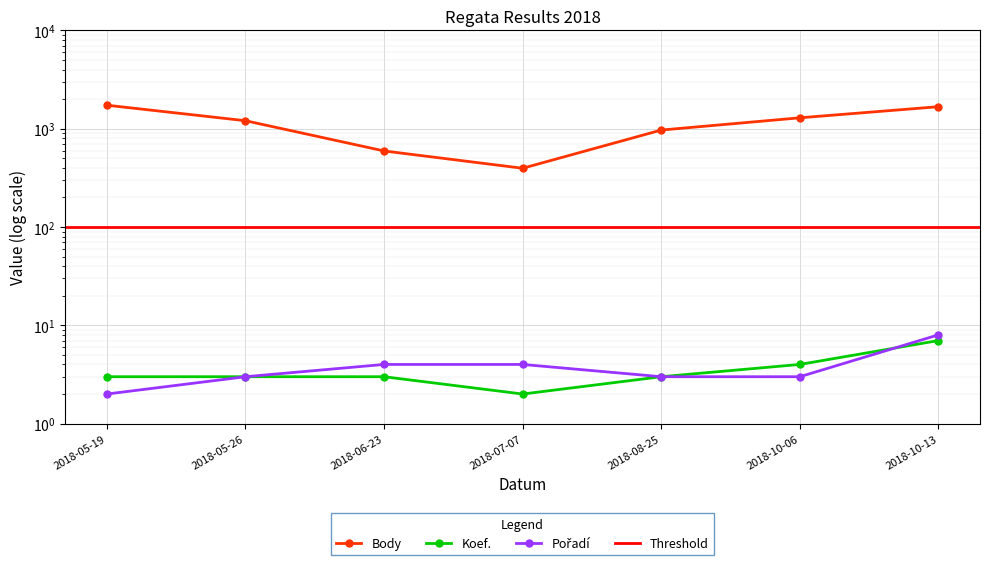

Is the value of Pořadí at 2018-10-13 greater than the value of Body at 2018-05-26?

No